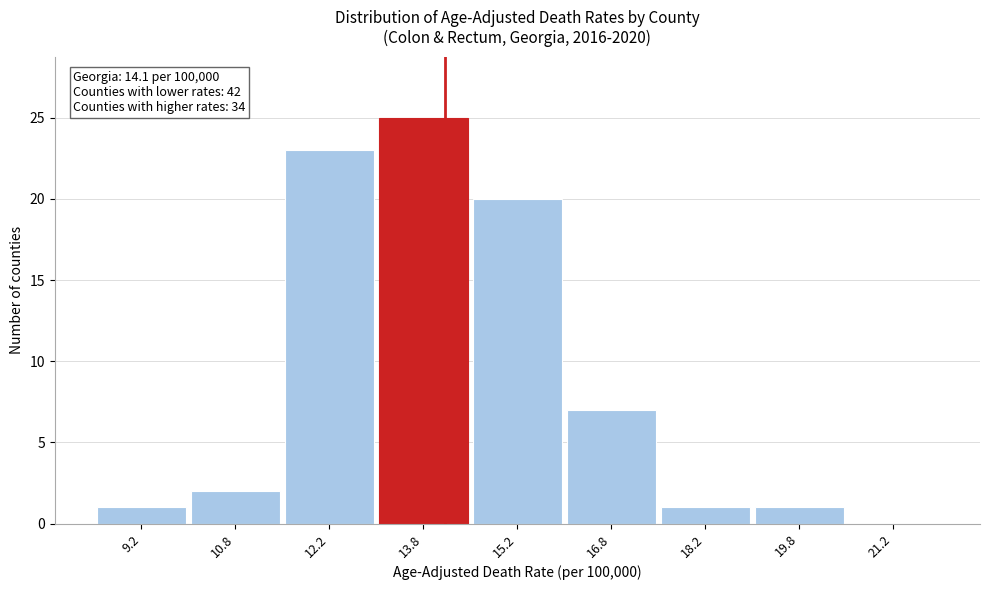

Which range on the x-axis has the tallest bar?

13.0 to 14.5